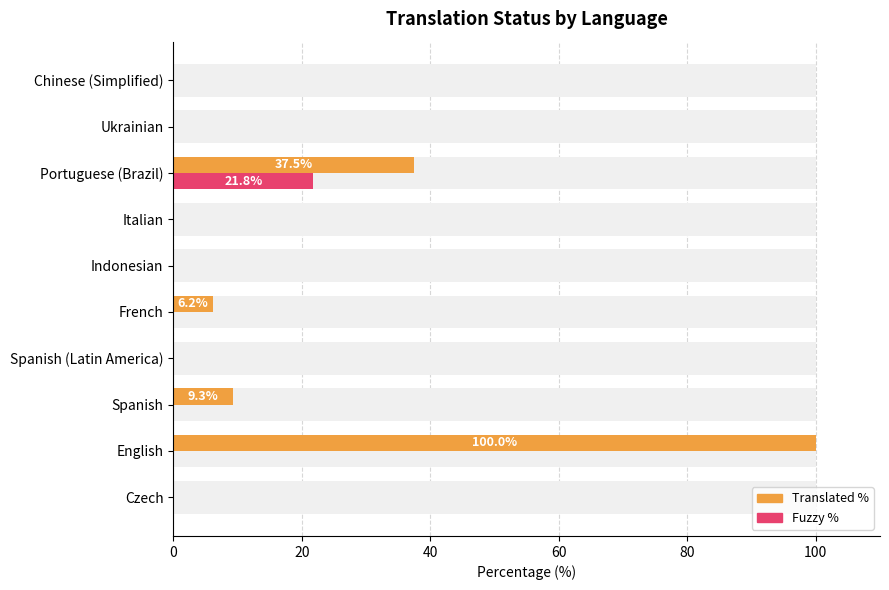

What is the average value of the fuzzy_percent series?

2.2